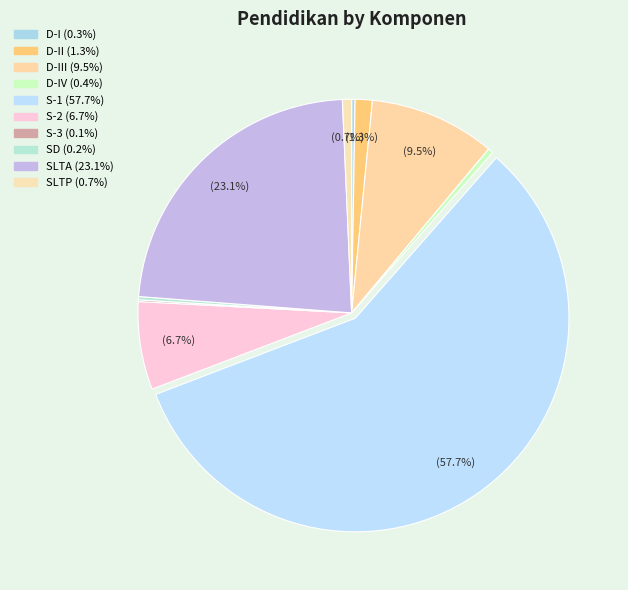

How many segments does this pie chart have?

10